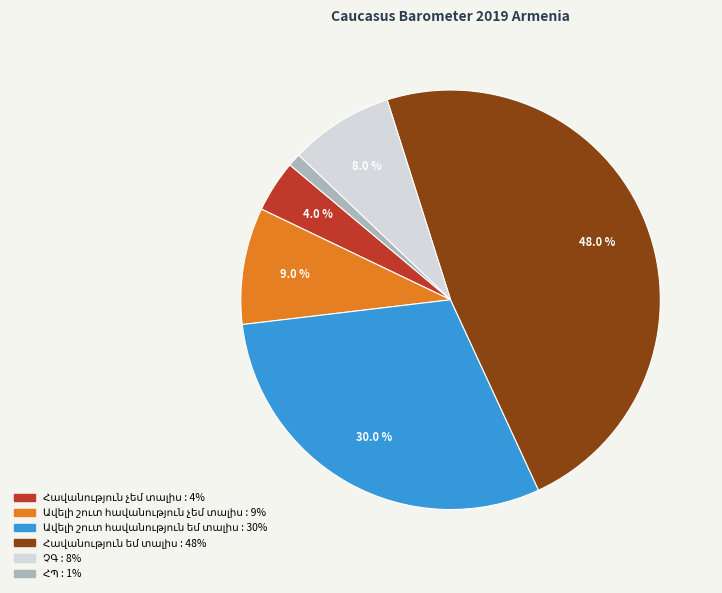

To the nearest percent, what is the average slice percentage?

17%